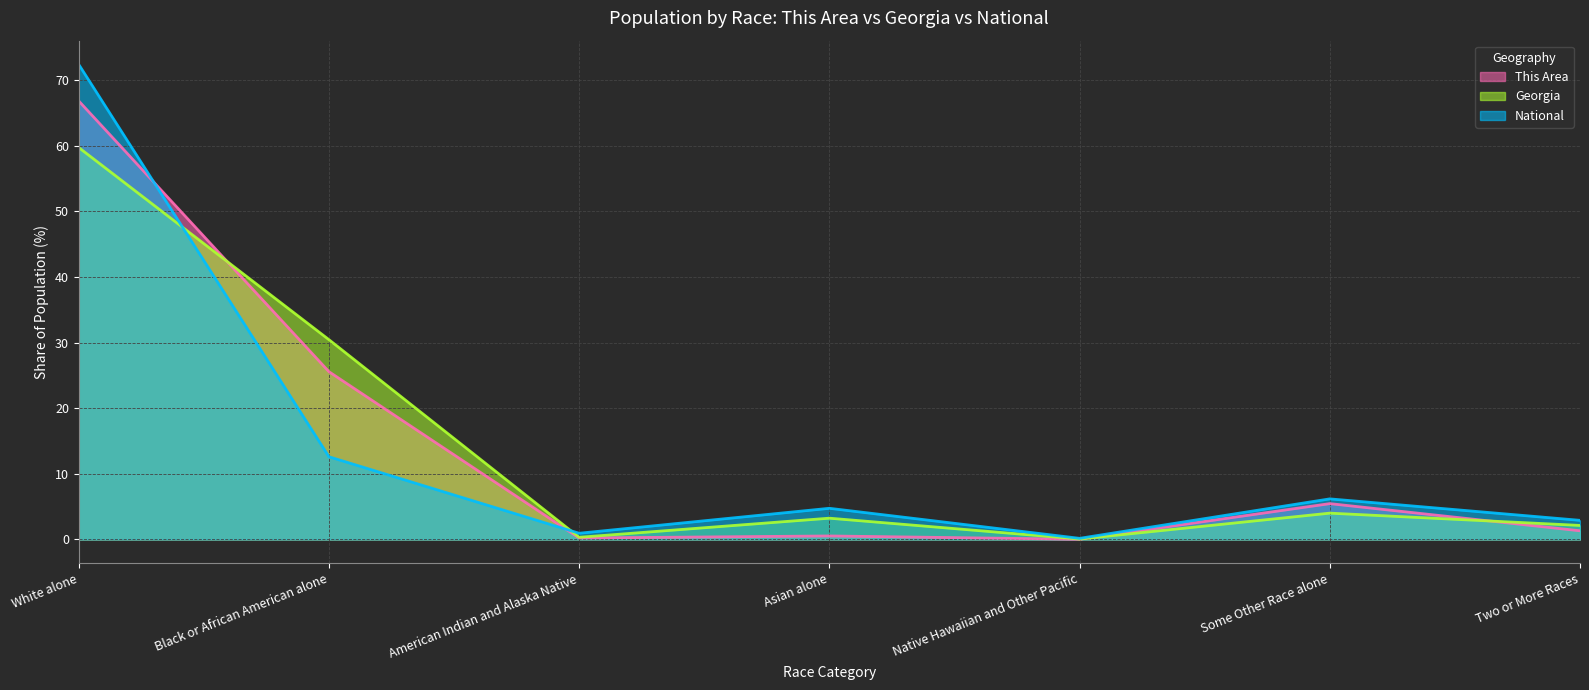

How many data points in Georgia are above 3?

4